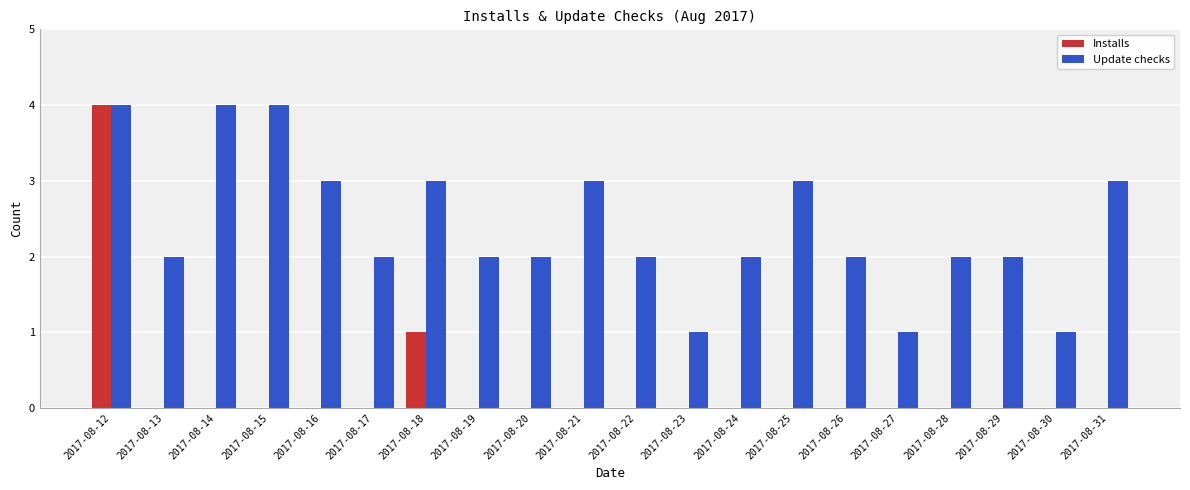

How many groups of bars are there?

20